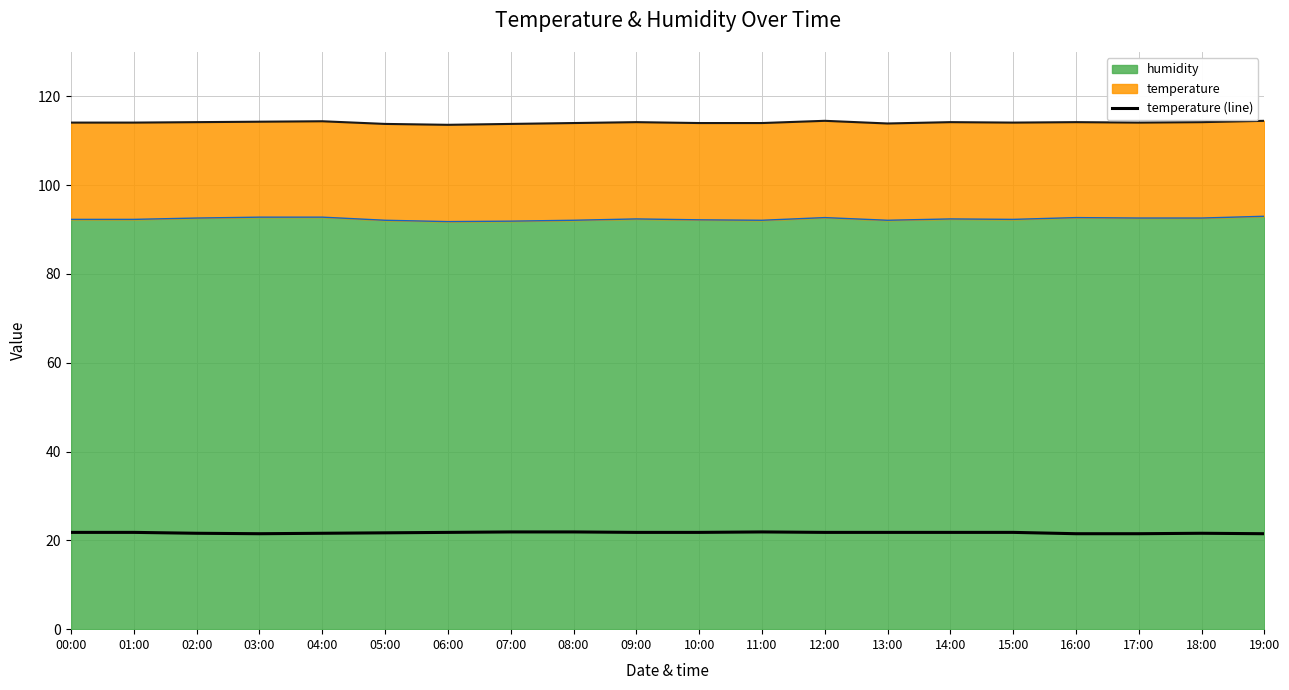

The chart shows a value of 30.0 at 06:00. True or false?

False